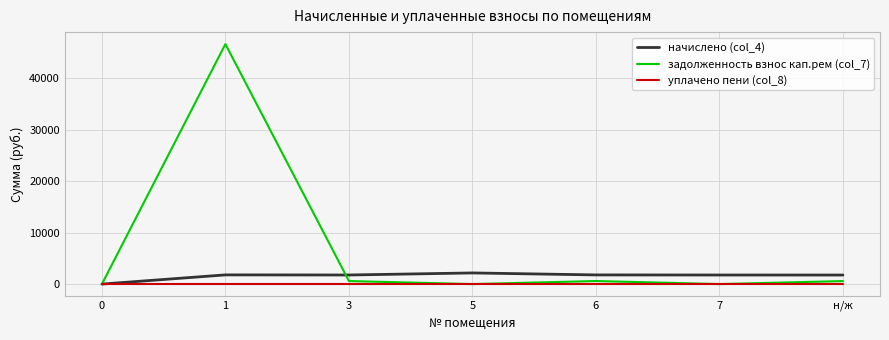

What is the spread (max minus min) of values at 7?

1763.3